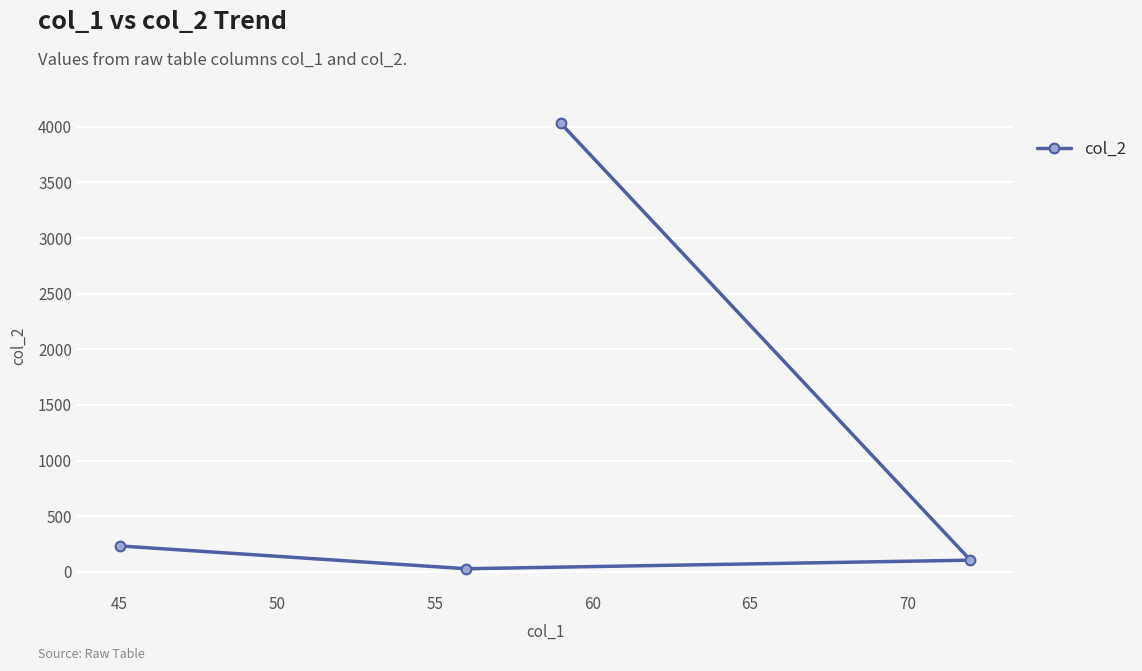

What is the difference between the second highest and minimum values?

205